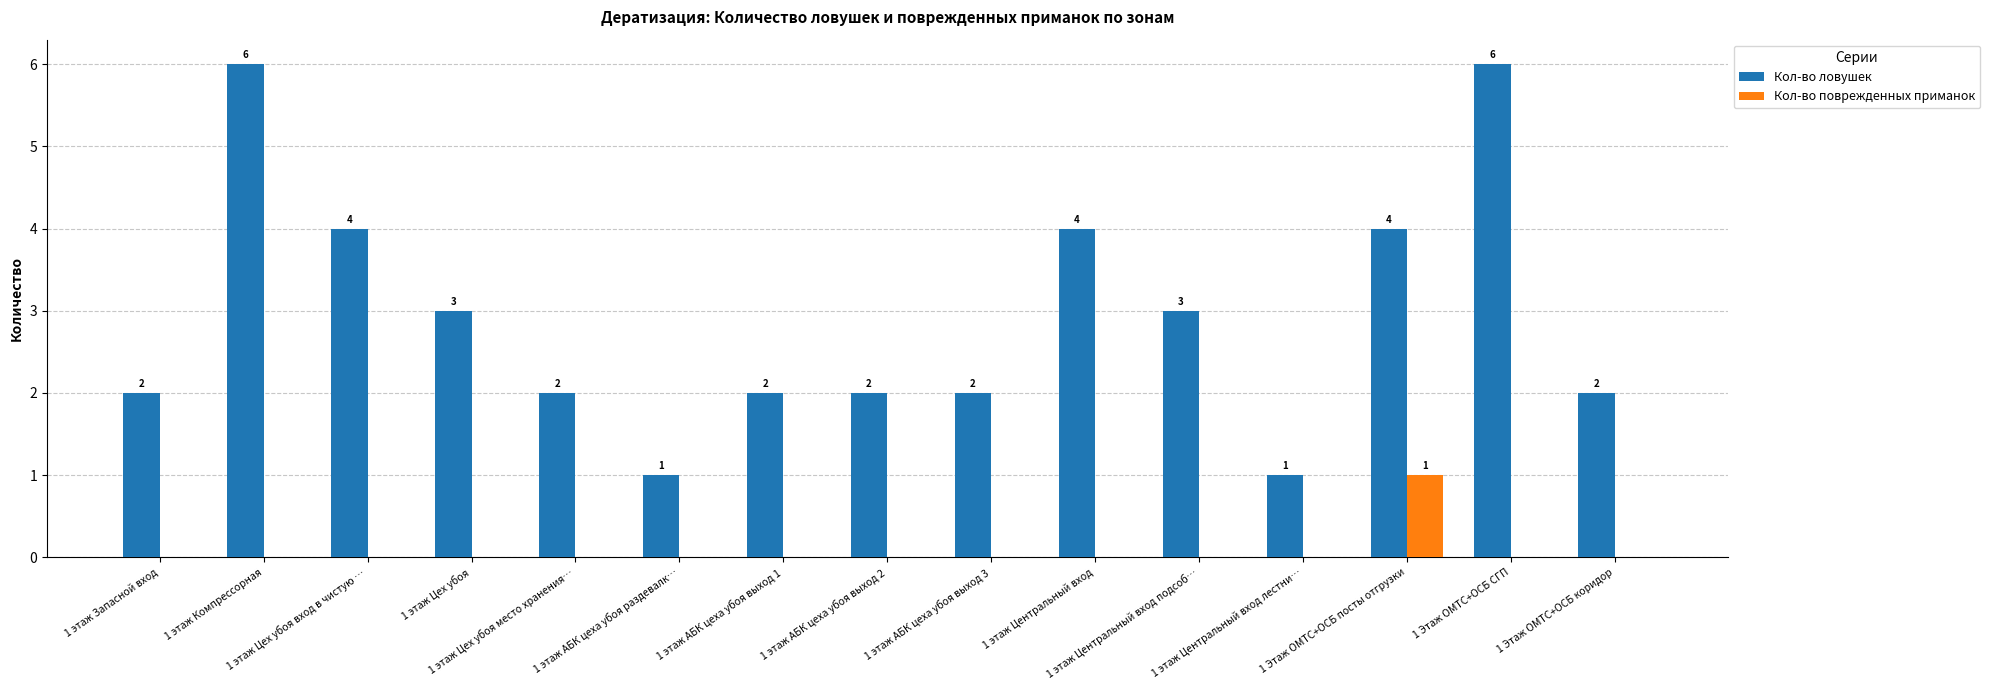

What are all the series names shown in the legend?

Кол-во ловушек, Кол-во поврежденных приманок